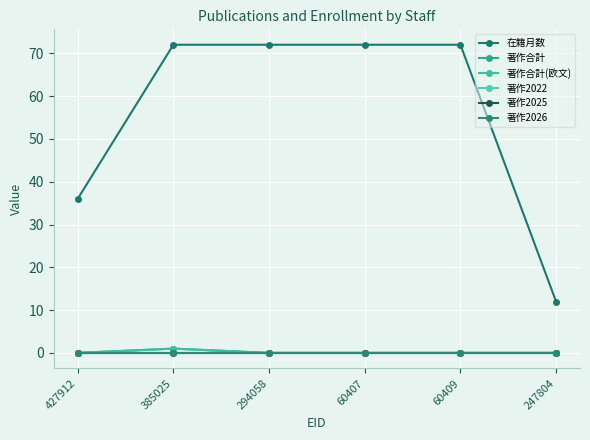

What is the label of the 1st point from the right?

247804